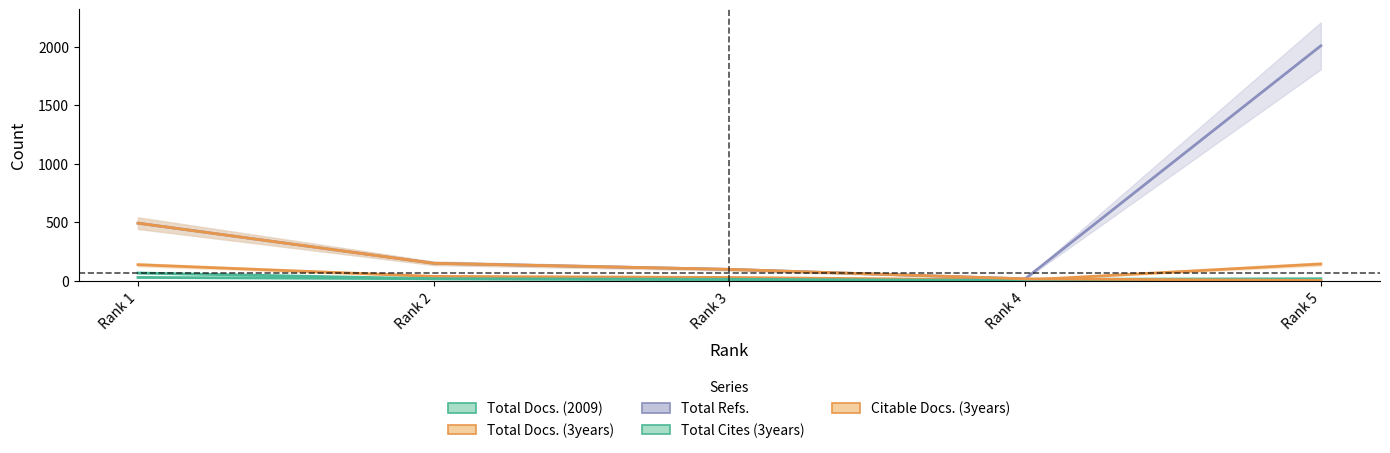

Reading left to right, transcribe all the data shown in this chart.

Total Docs. (2009): 28	17	11	12	17
Total Docs. (3years): 137	37	28	6	143
Total Refs.: 492	149	97	16	2008
Total Cites (3years): 66	17	12	2	0
Citable Docs. (3years): 492	149	97	16	2